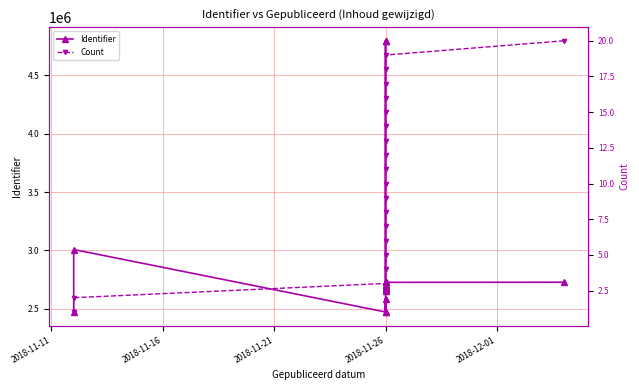

Reading left to right, what are all the values shown in this chart?

Identifier: 2471800	3007478	2471689	2586903	2471669	4797281	4797282	2668284	2668283	2668315	2655203	2668316	2678040	2689511	2701233	2701349	2725587	2725598	2726029	2727036
Count: 1	2	3	4	5	6	7	8	9	10	11	12	13	14	15	16	17	18	19	20